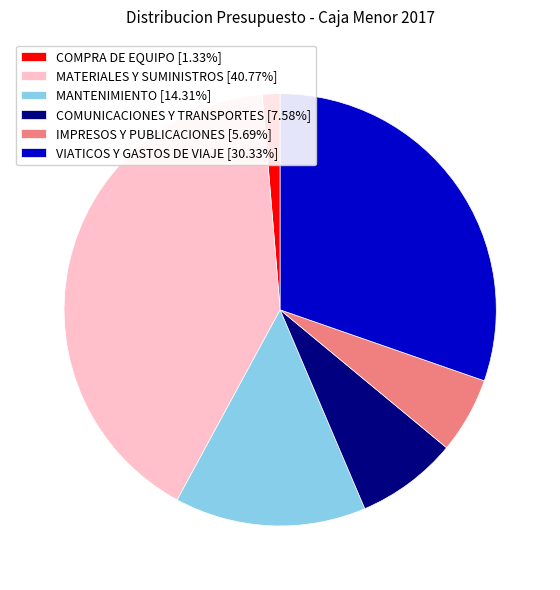

How many slices are in this pie chart?

6